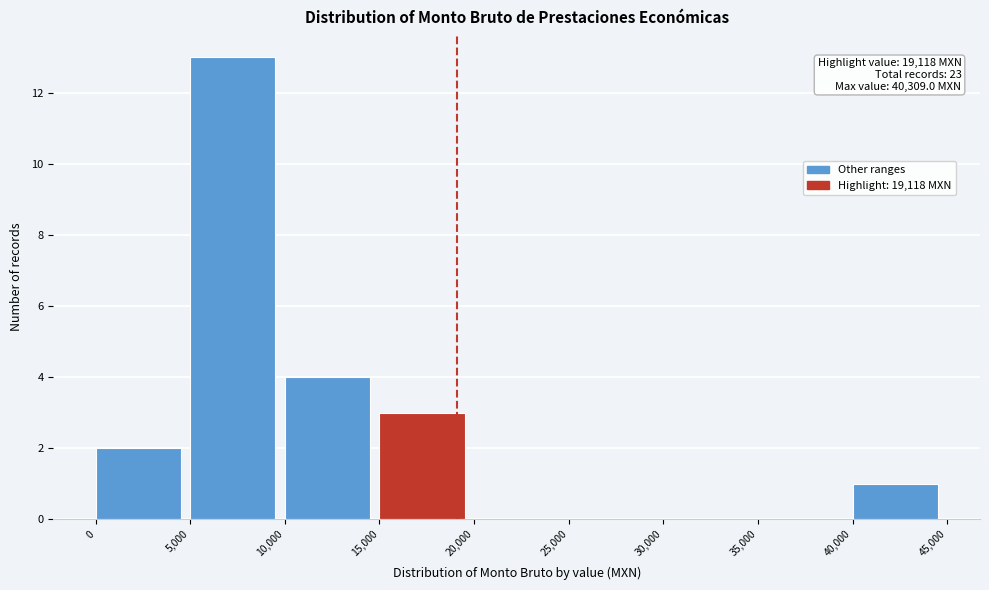

Which range on the x-axis has the tallest bar?

5,000 to 10,000